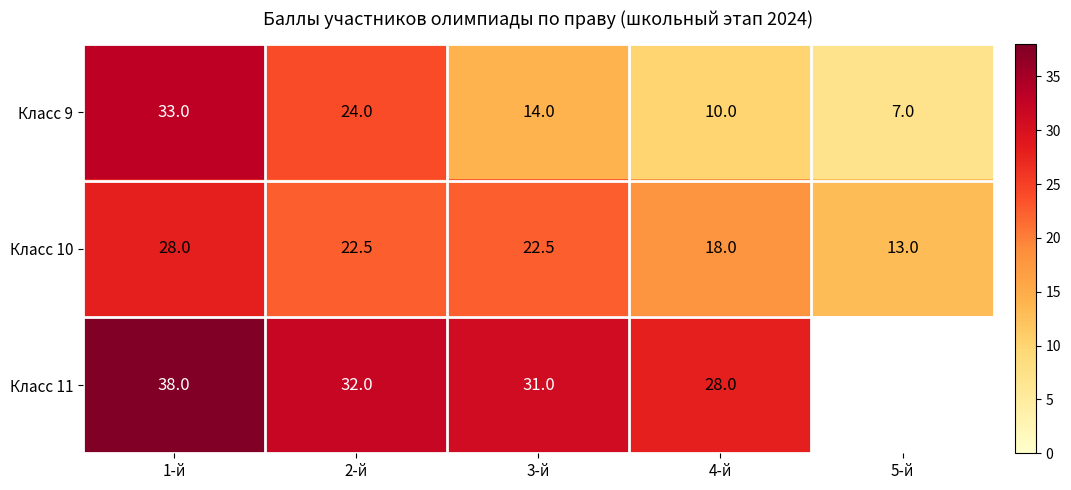

At 1-й, list the series in order from smallest to largest.

Класс 10, Класс 9, Класс 11